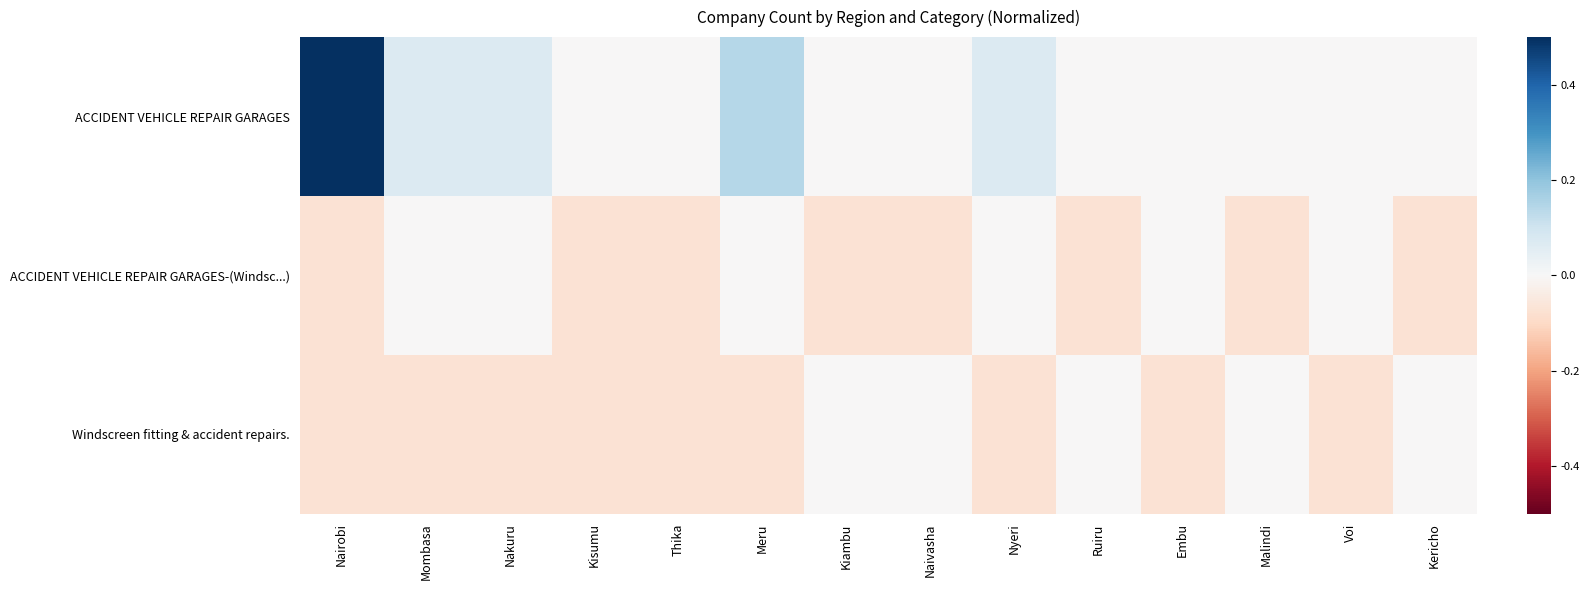

What is the minimum value shown in the chart?

-0.1